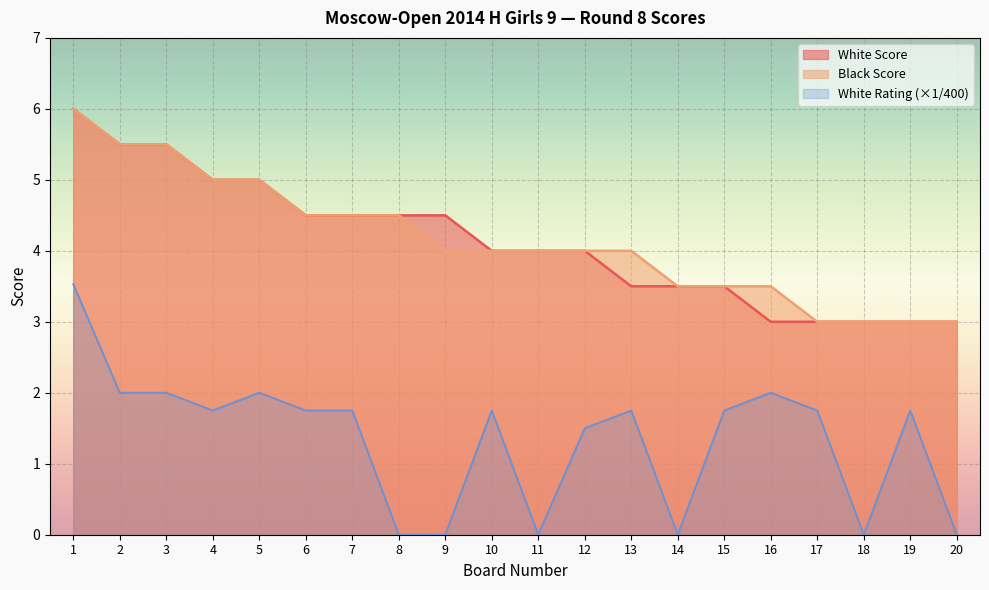

True or false: Black Score has more than 0 points higher than both neighbors.

False